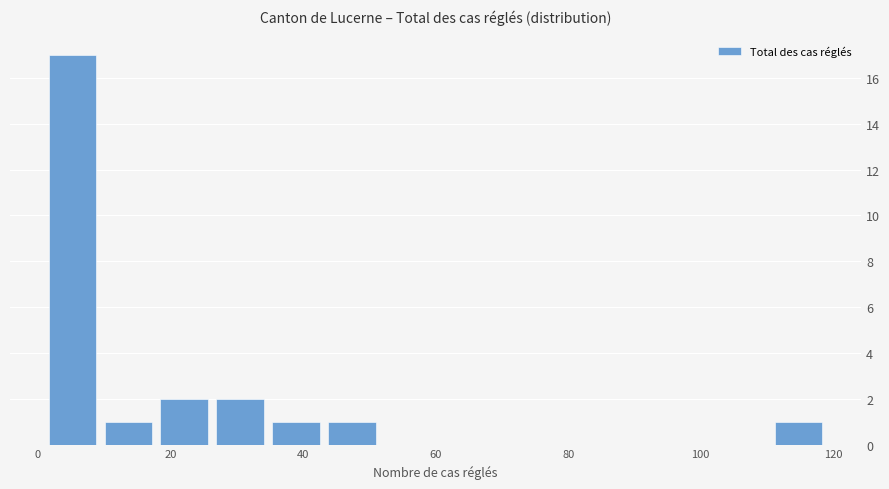

What is the height of the bar covering 34 to 44 on the x-axis? Neither the bar edges nor the heights are printed on the chart, so give them approximately, as read against the axes.

1